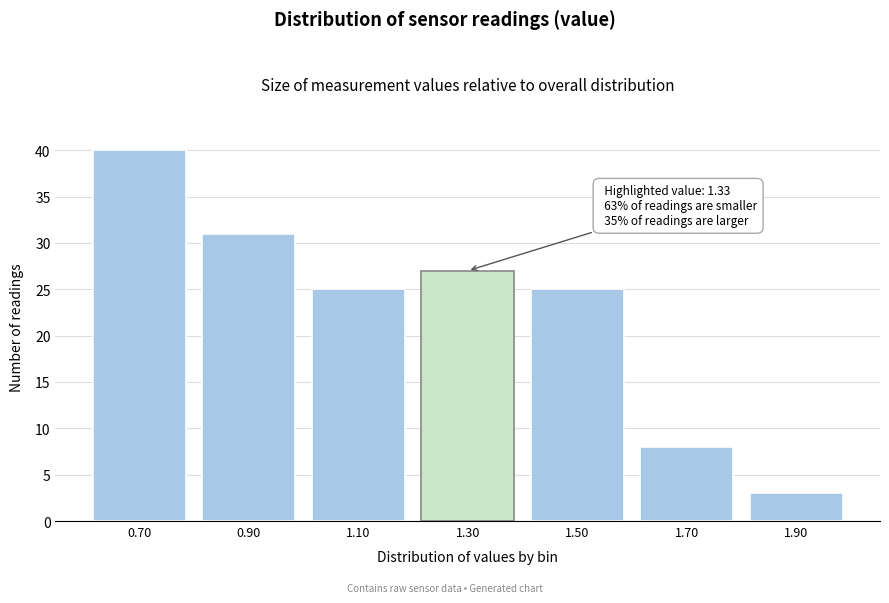

Reading left to right, list all the values displayed in this chart.

40	31	25	27	25	8	3